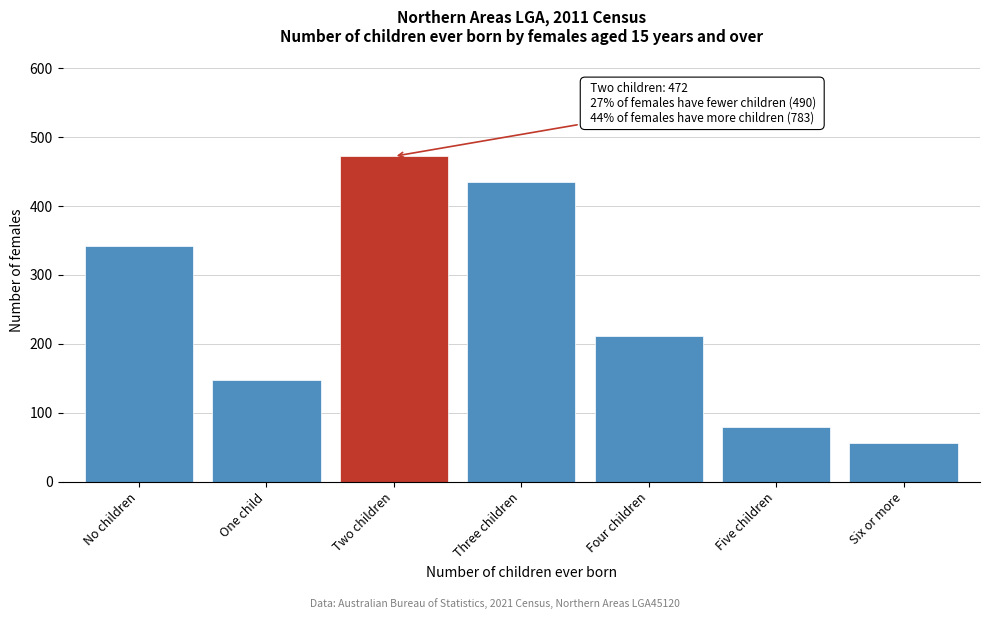

Reading left to right, what are all the values shown in this chart?

342	148	472	435	211	80	57